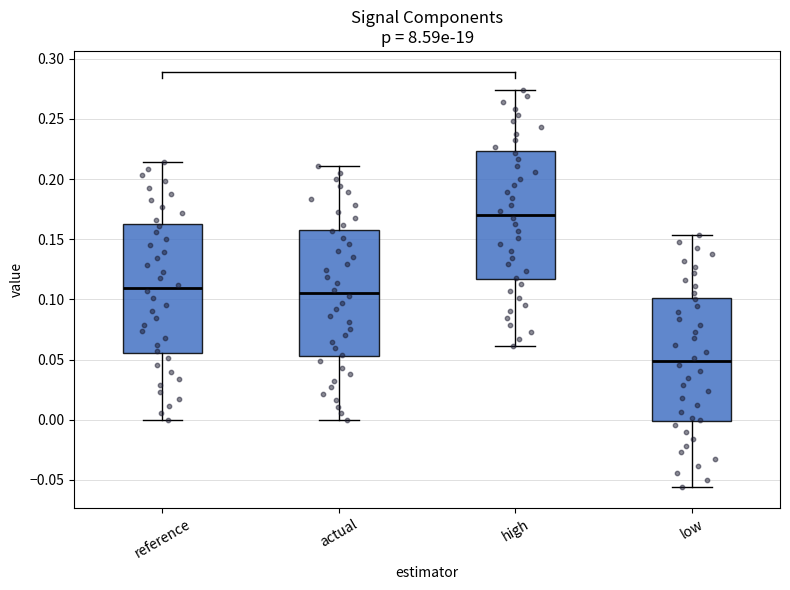

Reading left to right, read every box against the y-axis: the position of its median line, the range the box covers, and the ends of its whiskers. The values are not printed on the chart, so give them approximately, as read against the axis.

reference: median 0.110, box 0.055 to 0.160, whiskers 0.000 to 0.215
actual: median 0.105, box 0.055 to 0.160, whiskers 0.000 to 0.210
high: median 0.170, box 0.115 to 0.225, whiskers 0.060 to 0.275
low: median 0.050, box 0.000 to 0.100, whiskers -0.055 to 0.155